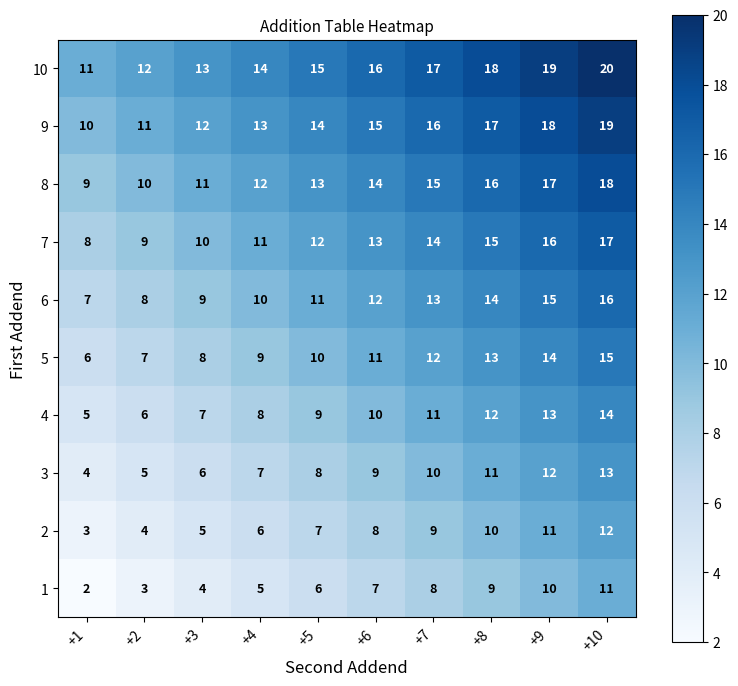

Count the 6 values in the range 9 to 14.

6